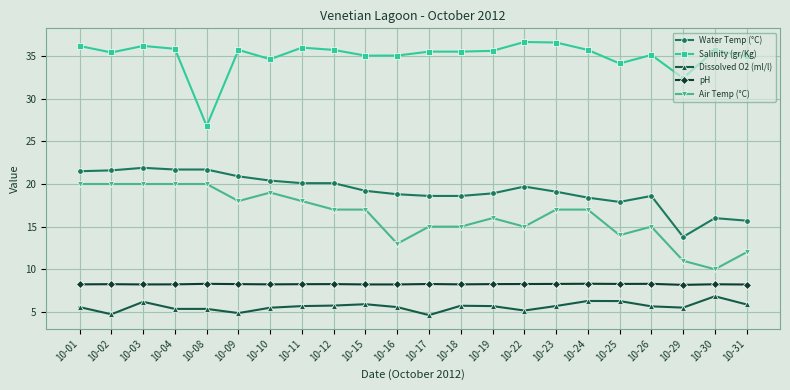

What is the smallest value displayed?

4.6